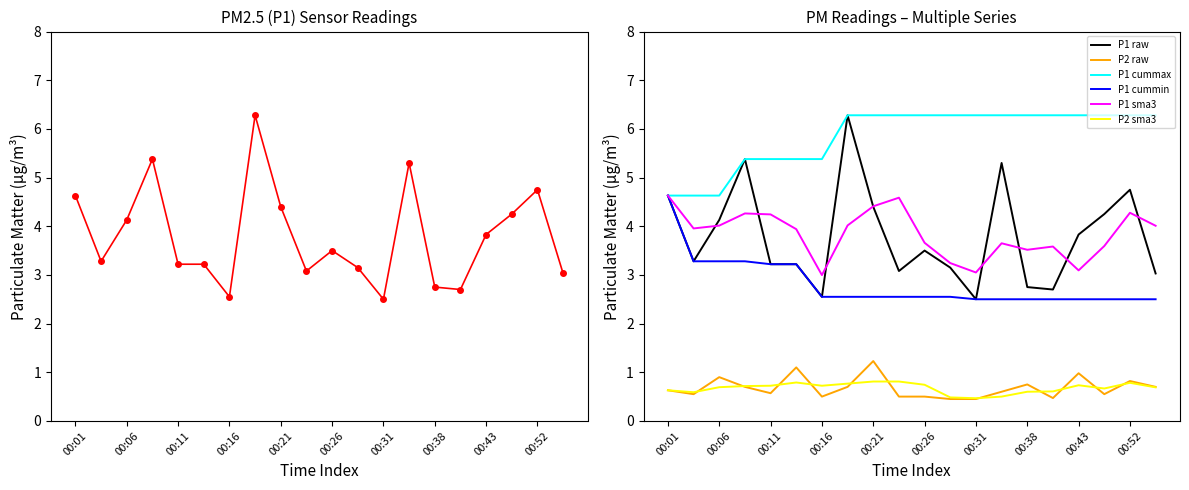

True or false: P1 sma3 and P2 sma3 intersect in this chart.

False